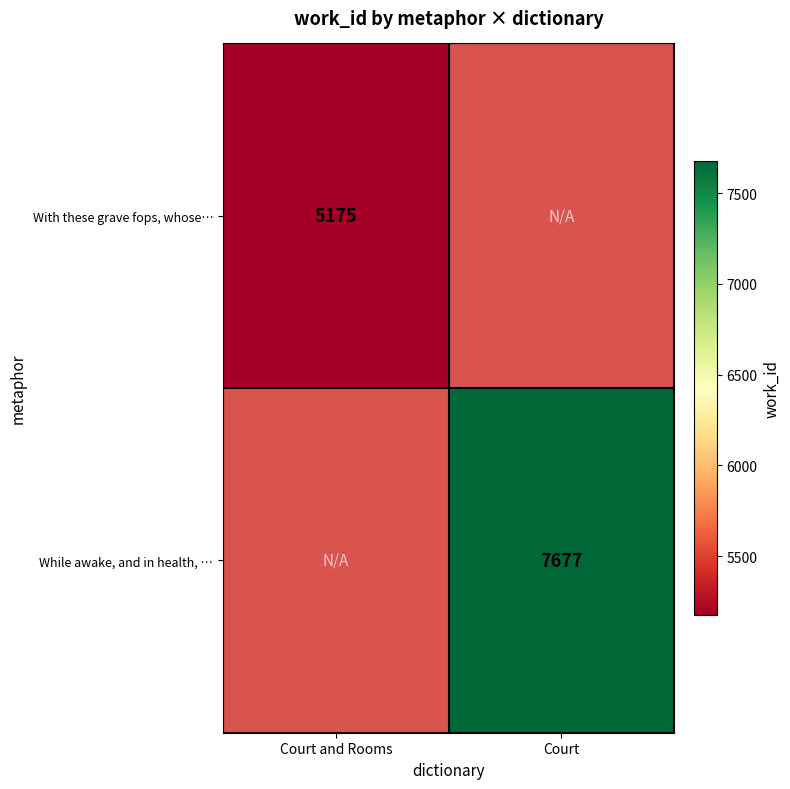

Is it true that While awake, and in health, … equals 7677 at Court?

True